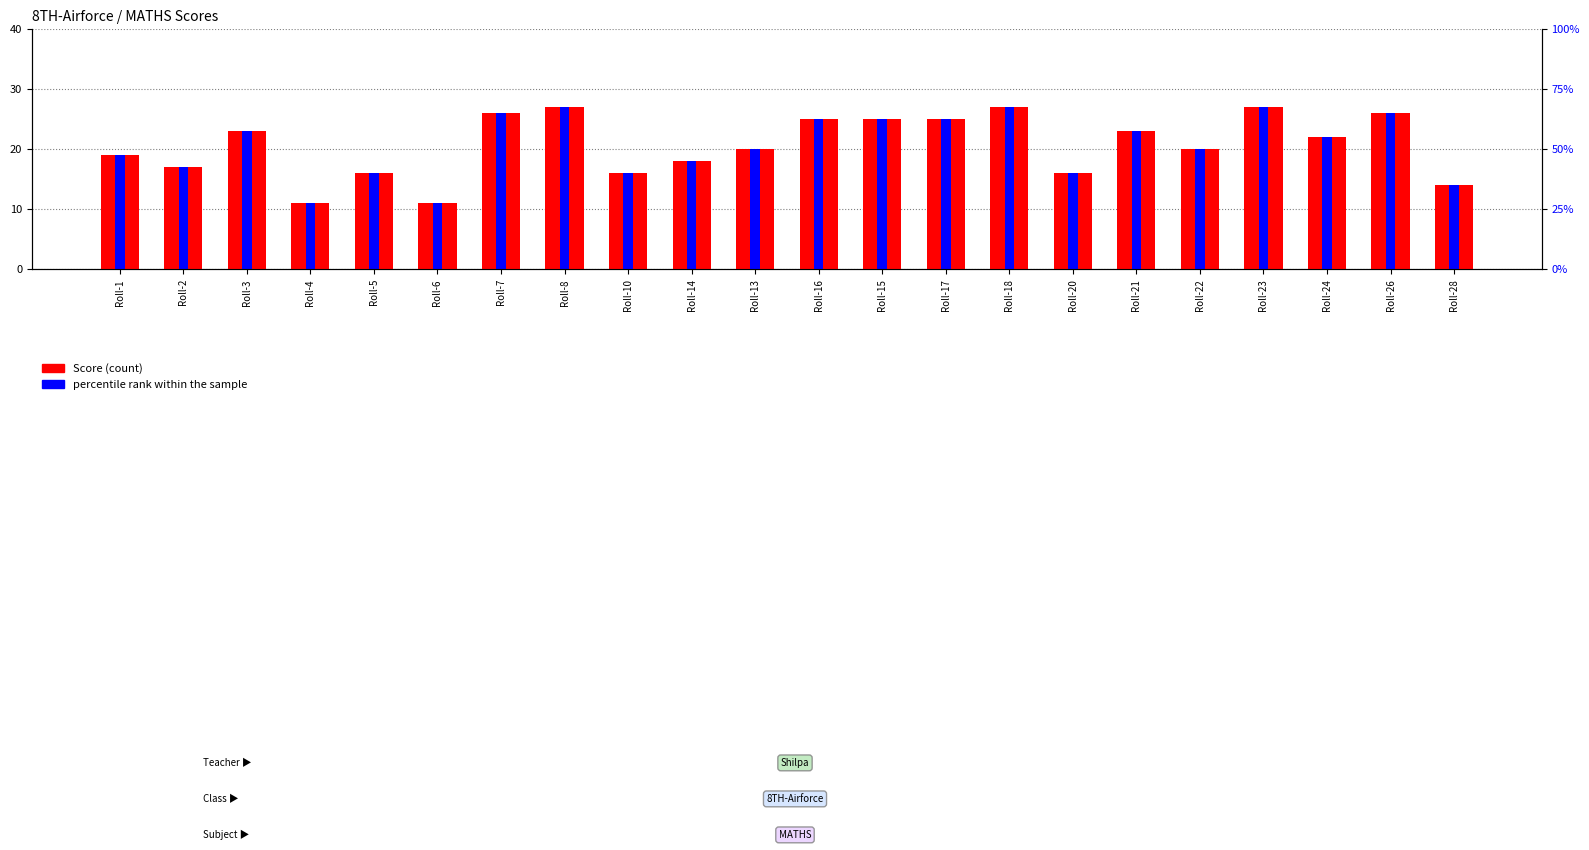

The value of percentile rank within the sample at Roll-4 is 11.0. True or false?

True